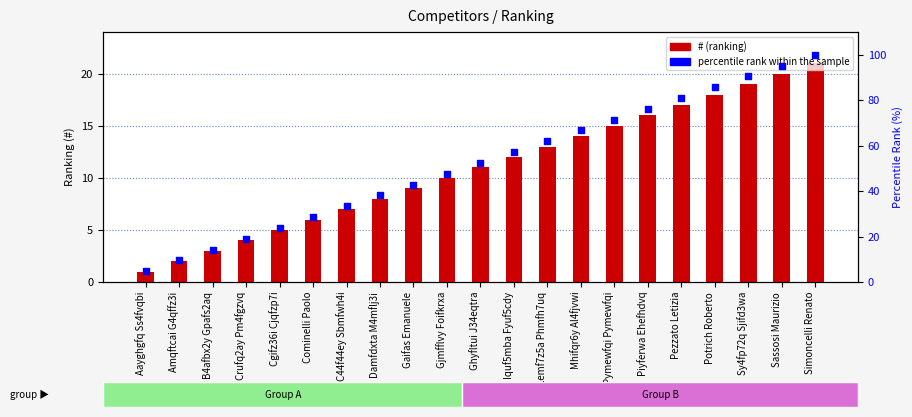

Which series contains the highest Y value?

percentile rank within the sample